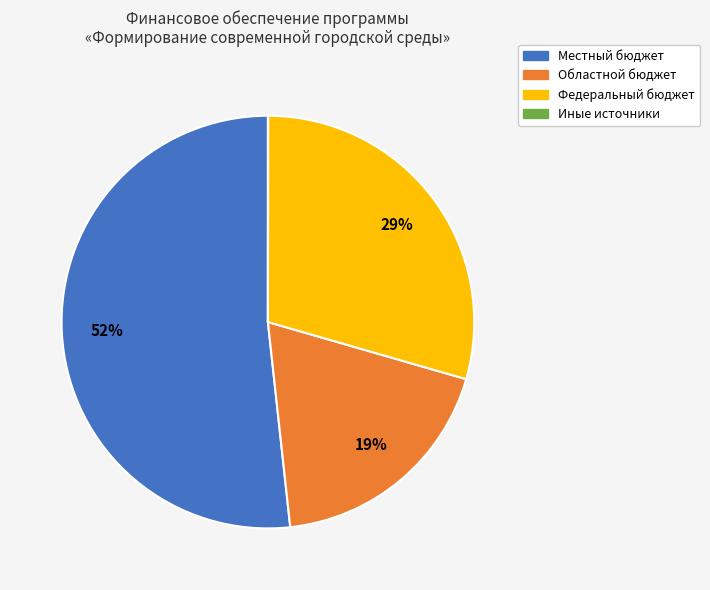

What percentage is the Федеральный бюджет slice, to the nearest percent?

29%